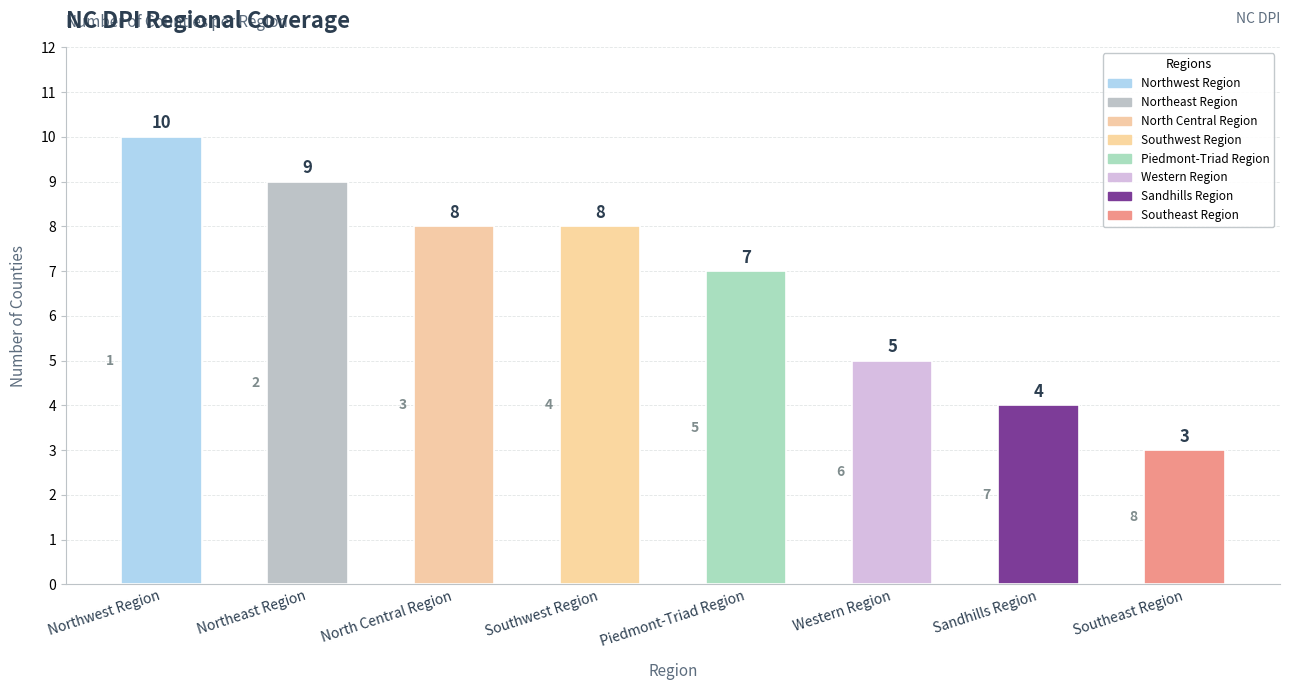

Which has a higher value, Sandhills Region or North Central Region?

North Central Region